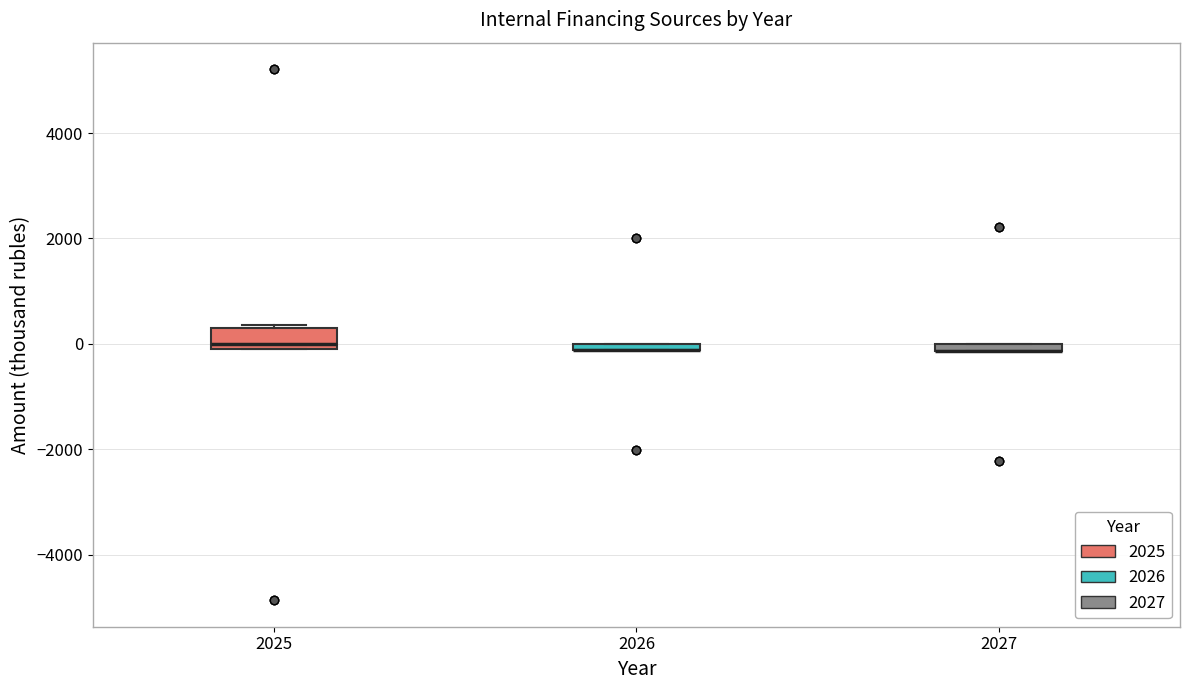

Which box is the tallest, from its lower edge to its upper edge?

2025